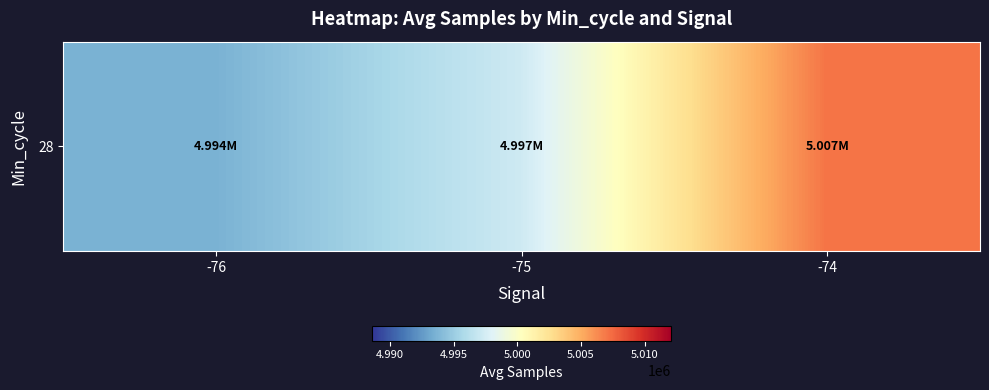

What is the difference between the values at -75 and -74?

9889.5